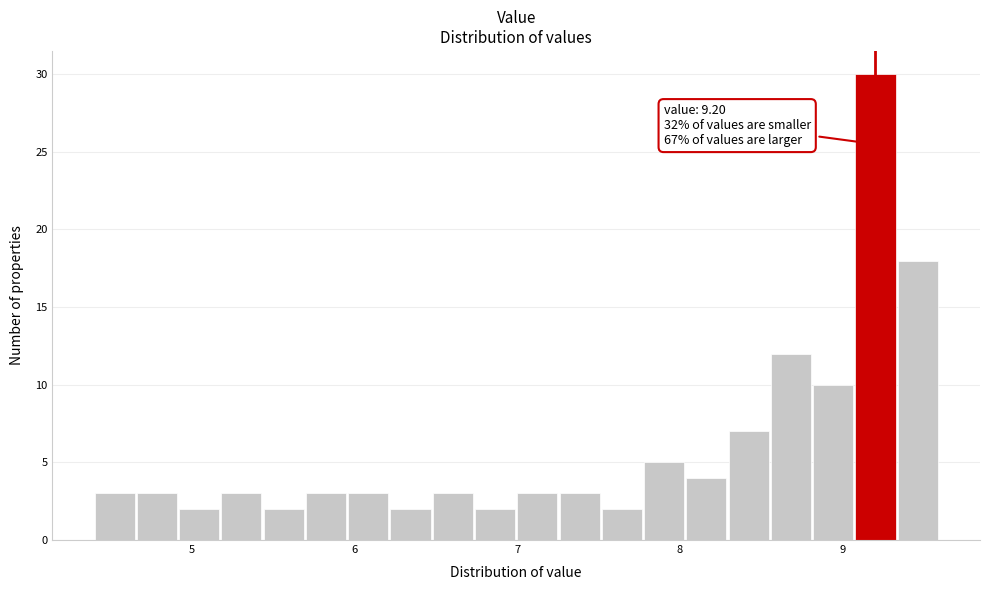

Read against the x-axis, roughly where is the centre of the tallest bar?

9.2